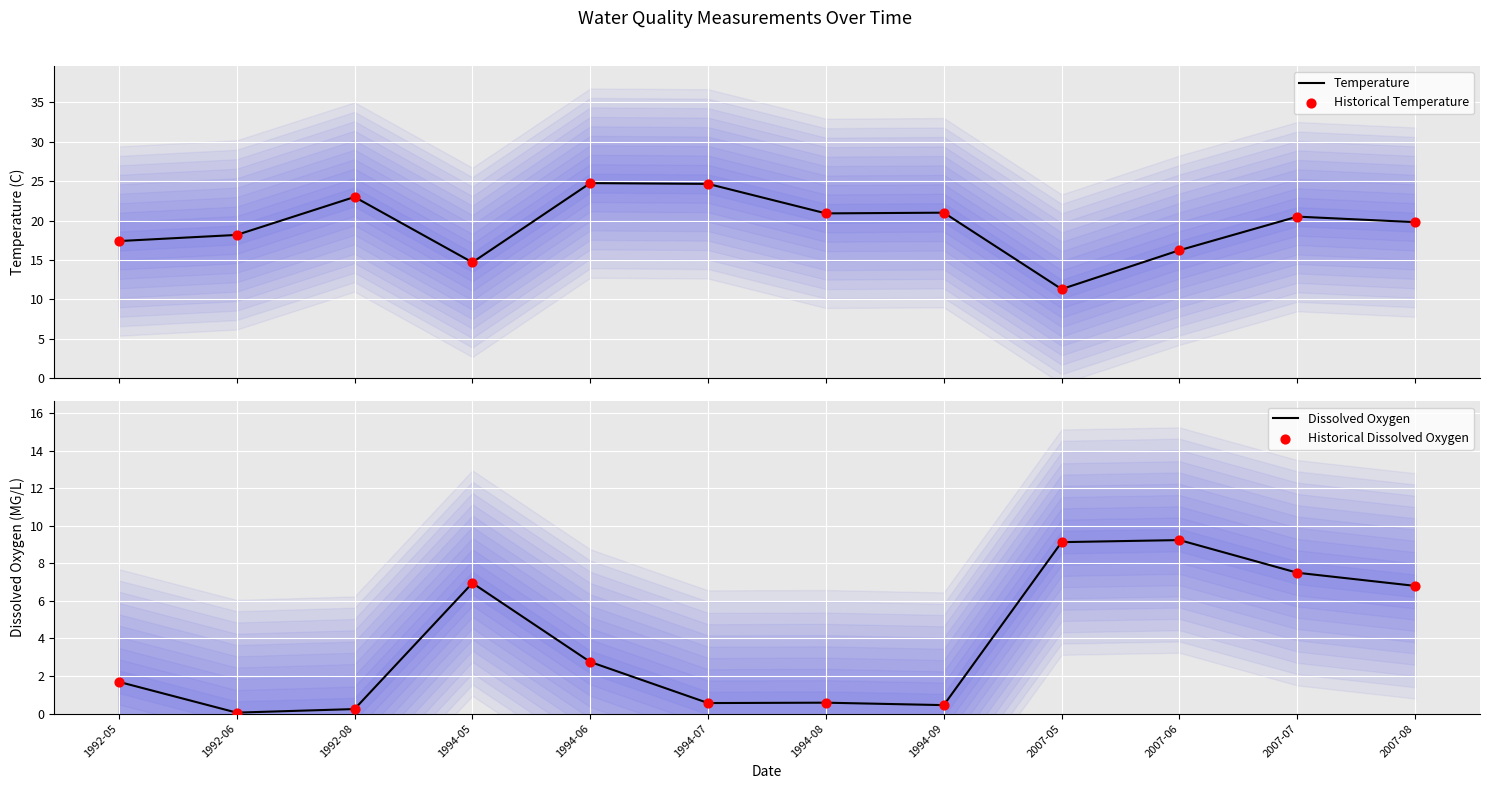

At which category is the sum across all series the highest?

2007-07